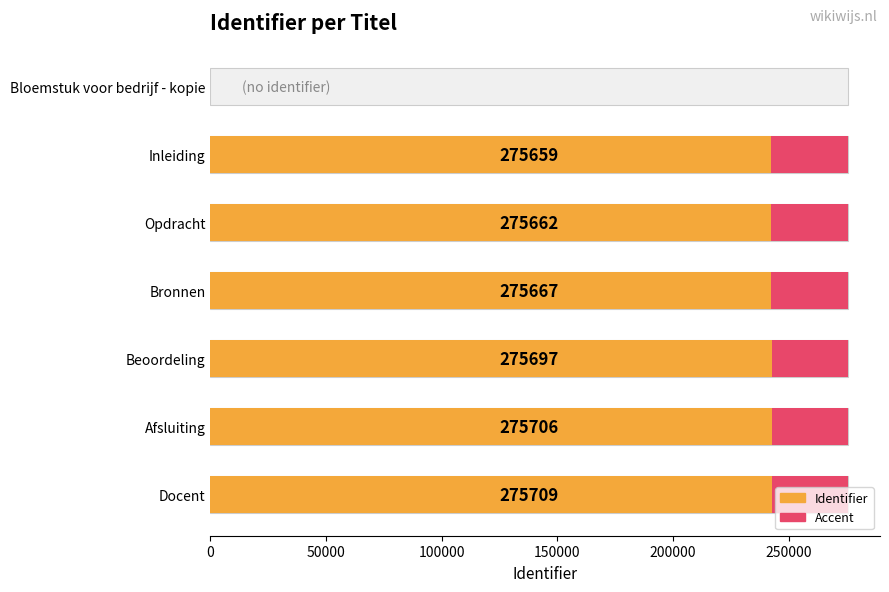

Are the bars horizontal?

Yes